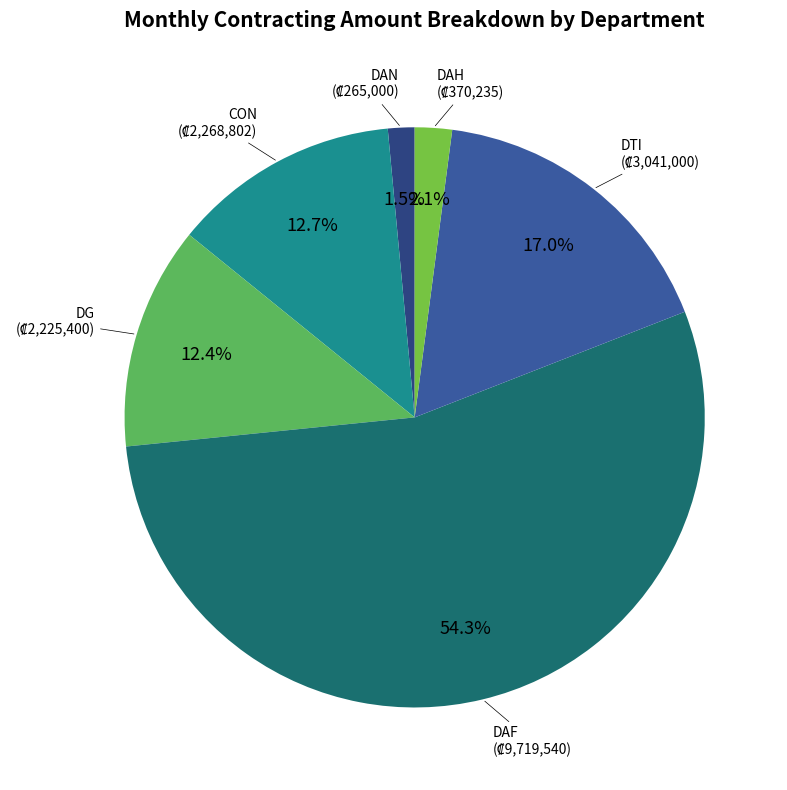

Count the number of slices in the pie.

6